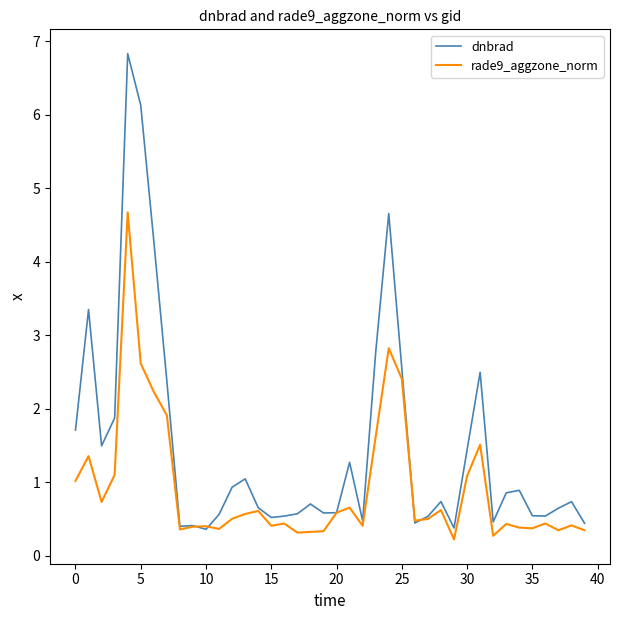

What is the highest value of the dnbrad series?

6.8